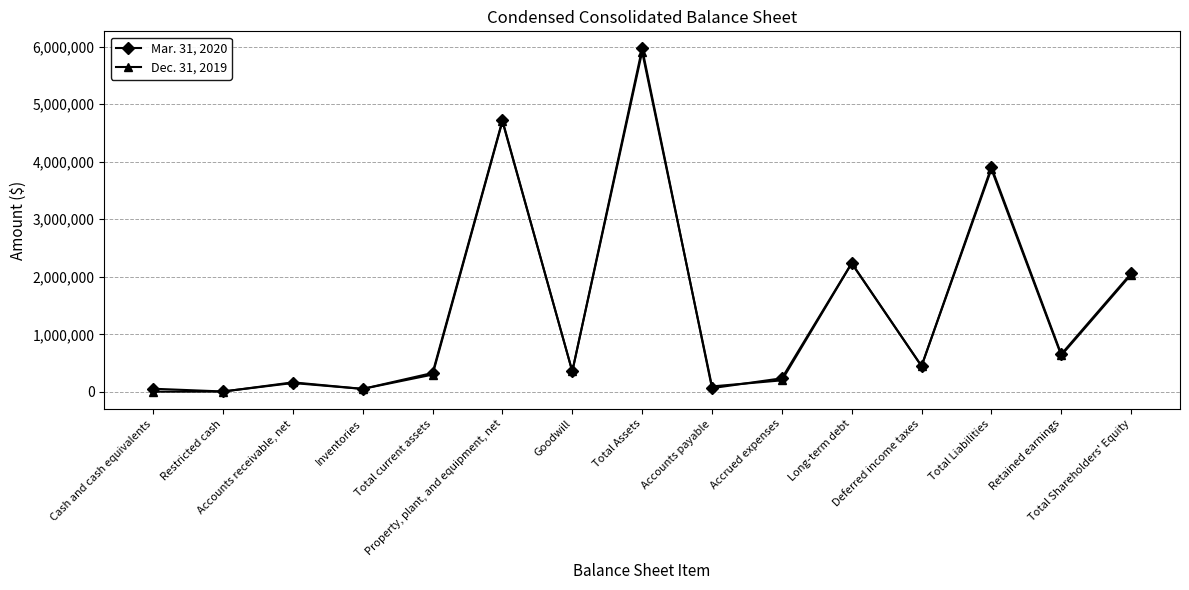

Is this an area chart (filled region under the line)?

No